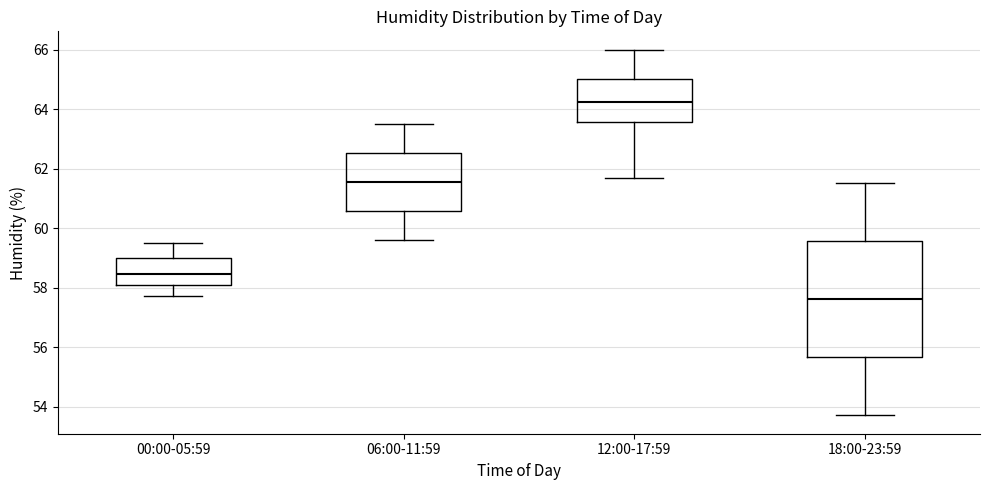

Reading left to right, read every box against the y-axis: the position of its median line, the range the box covers, and the ends of its whiskers. The values are not printed on the chart, so give them approximately, as read against the axis.

00:00-05:59: median 58.4, box 58.2 to 59.0, whiskers 57.8 to 59.6
06:00-11:59: median 61.6, box 60.6 to 62.6, whiskers 59.6 to 63.6
12:00-17:59: median 64.2, box 63.6 to 65.0, whiskers 61.8 to 66.0
18:00-23:59: median 57.6, box 55.6 to 59.6, whiskers 53.8 to 61.6